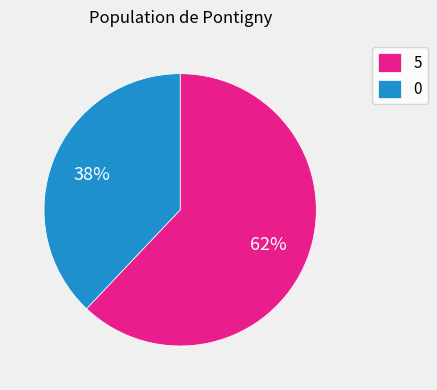

To the nearest percent, what portion does 5 represent?

62%